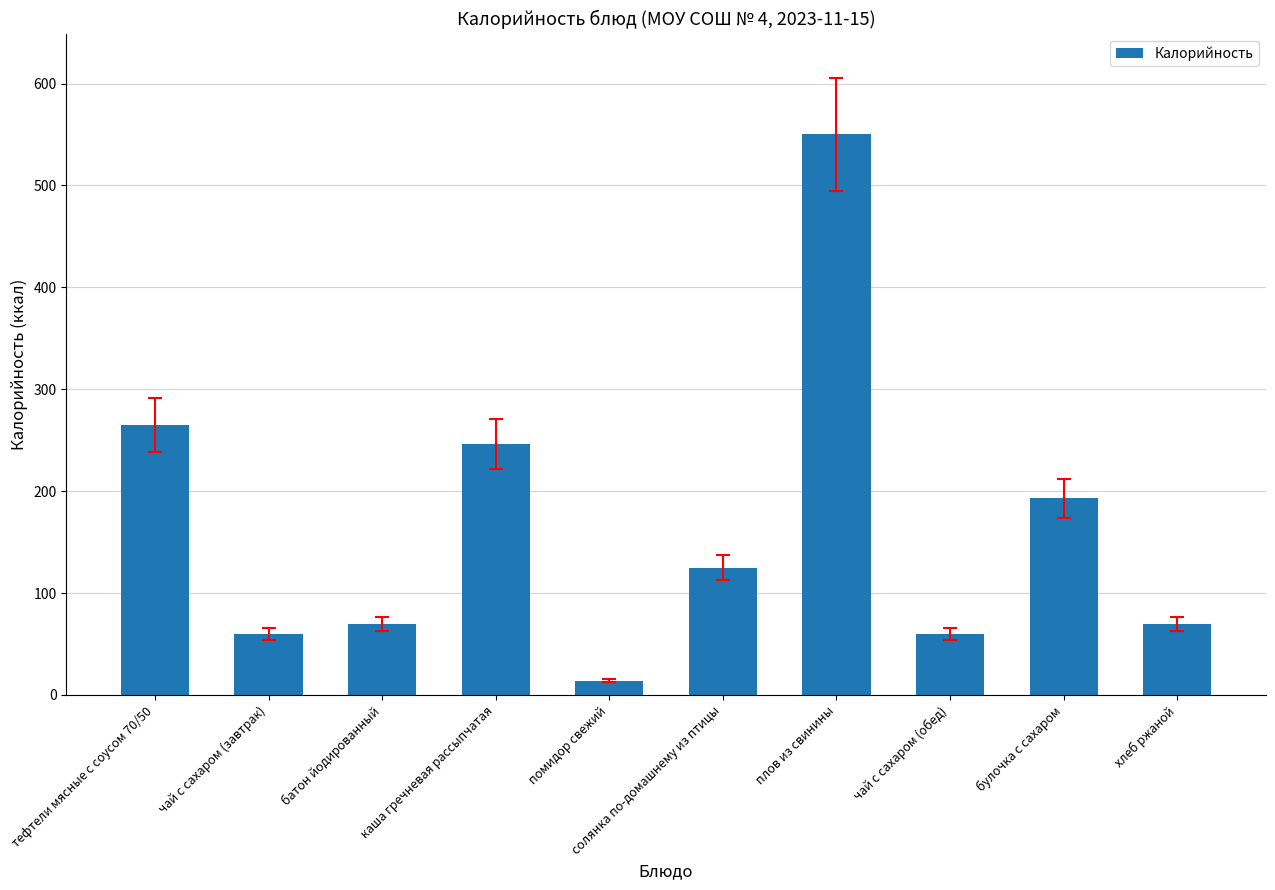

How many data points are less than 125?

5